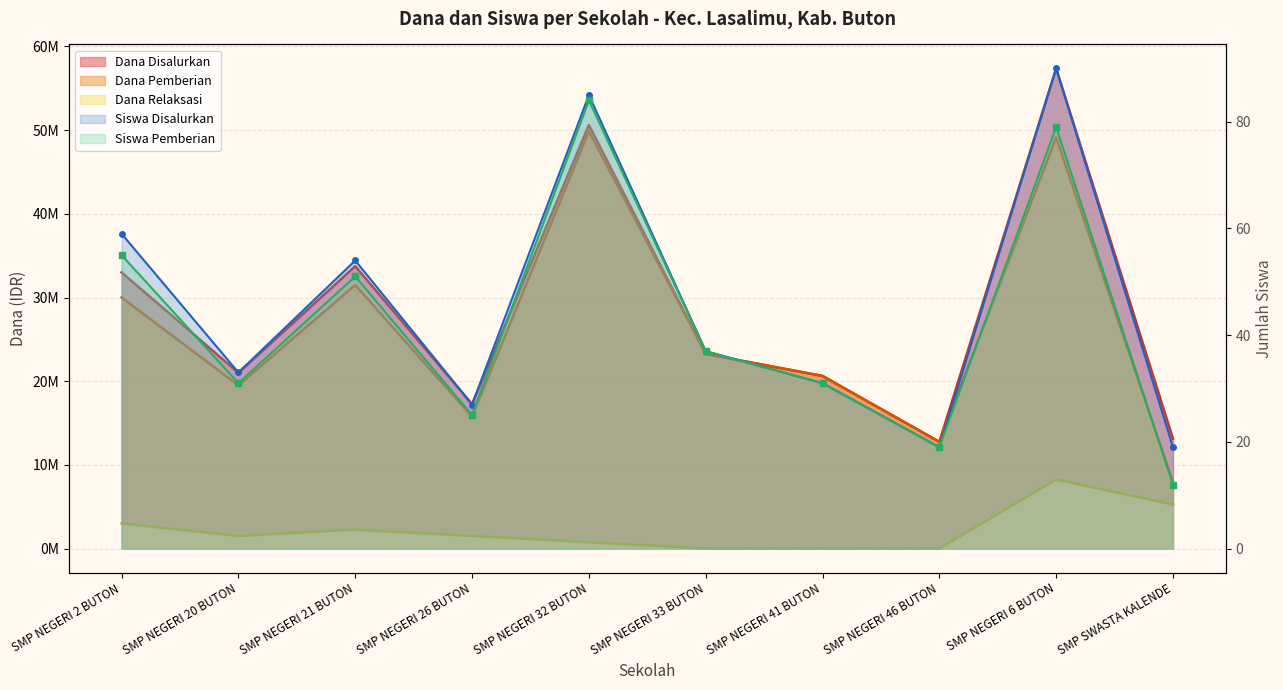

The value of Siswa Disalurkan at SMP SWASTA KALENDE is 19. True or false?

True